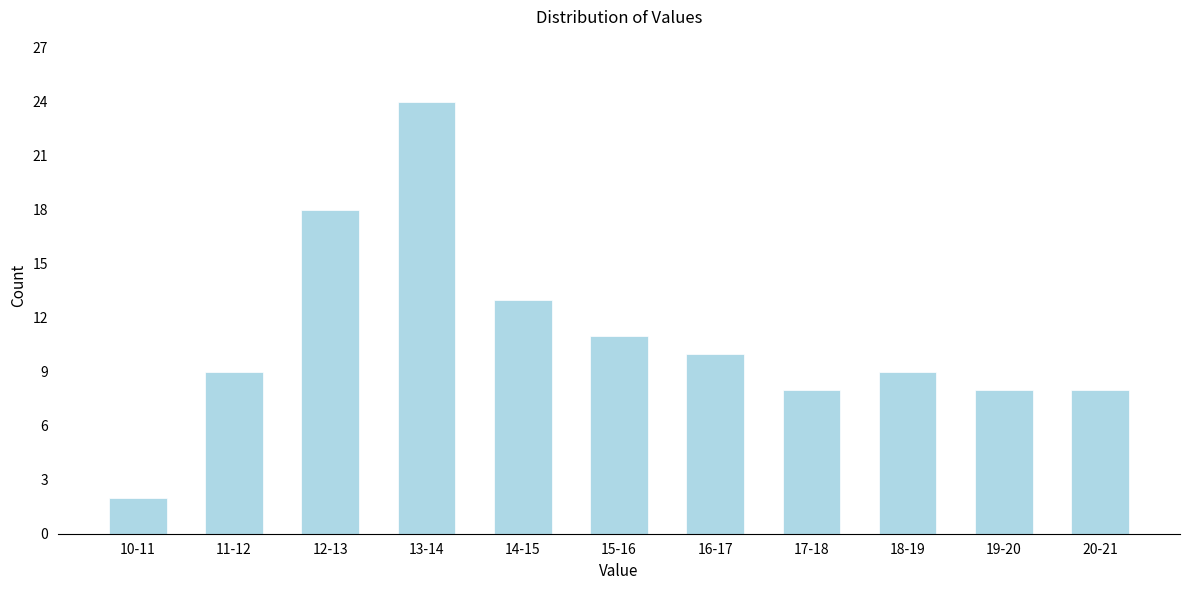

Reading left to right, transcribe all the data shown in this chart.

10-11=2	11-12=9	12-13=18	13-14=24	14-15=13	15-16=11	16-17=10	17-18=8	18-19=9	19-20=8	20-21=8